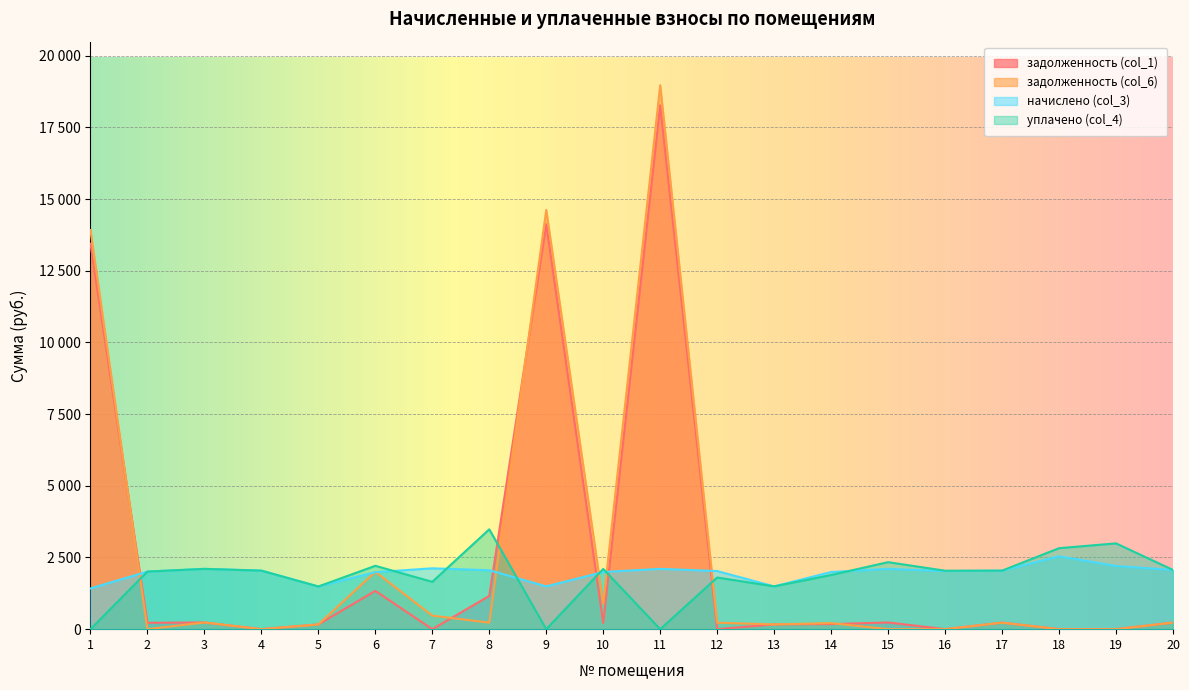

How many values in the начислено (col_3) series are below 2041?

10